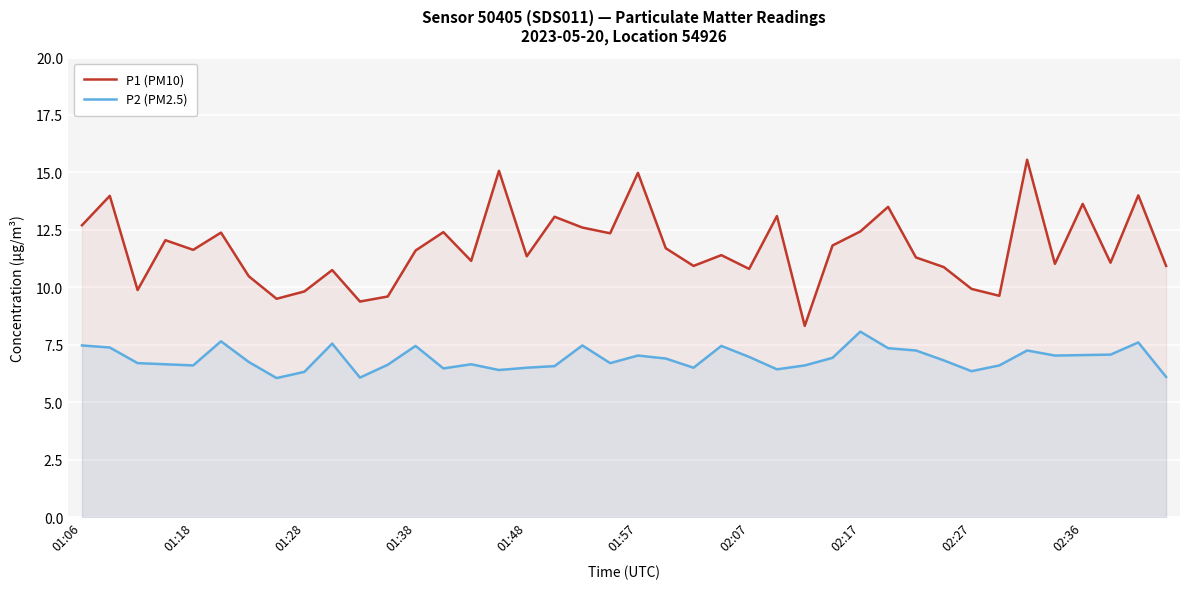

True or false: P2 (PM2.5) and P1 (PM10) cross at least once.

False